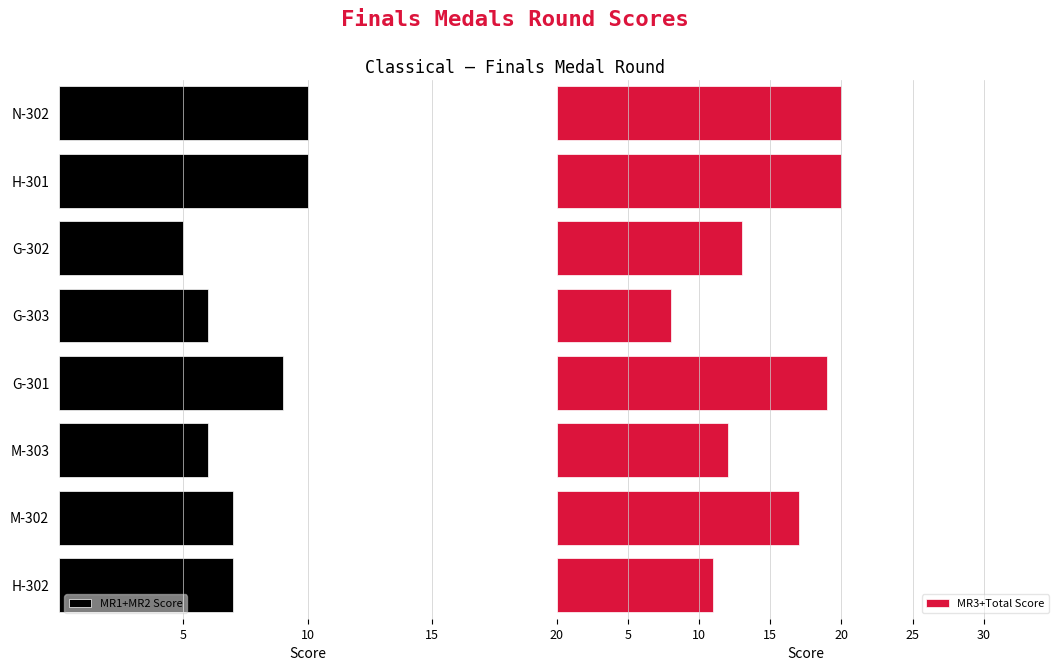

What is the highest value of the MR3+Total Score series?

20